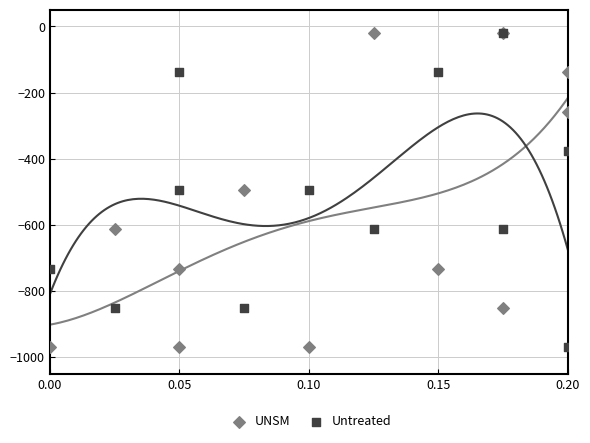

What are all the series names shown in the legend?

UNSM, Untreated